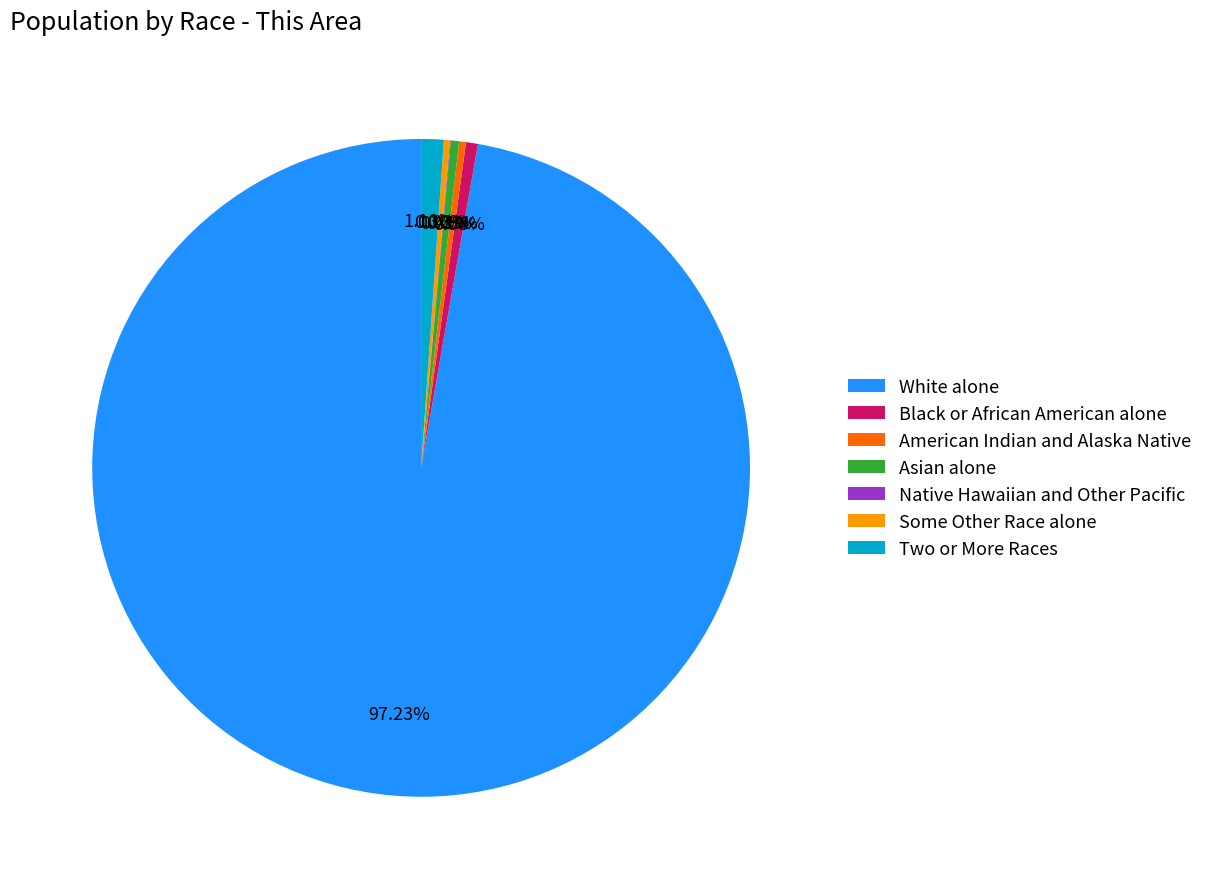

Does White alone account for over 50% of the chart?

Yes